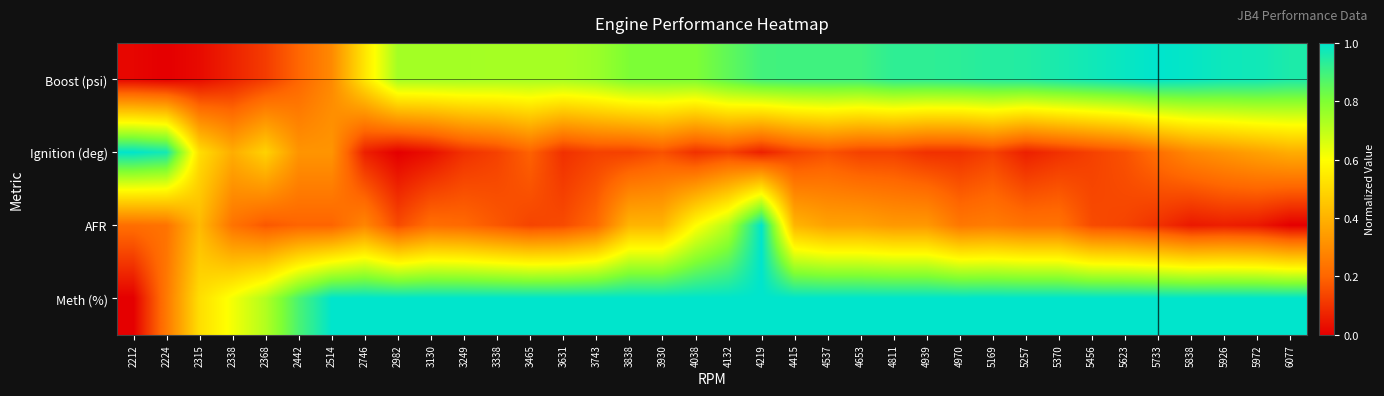

Between 2315 and 2442, which is larger?

2442